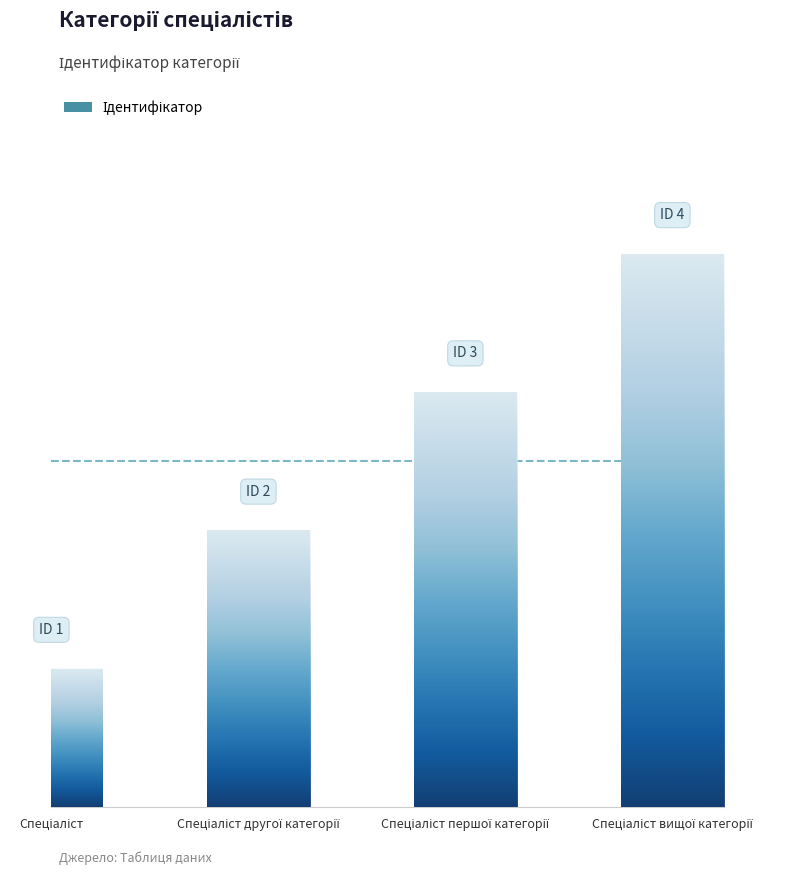

At which label does the data first exceed 3?

Спеціаліст вищої категорії